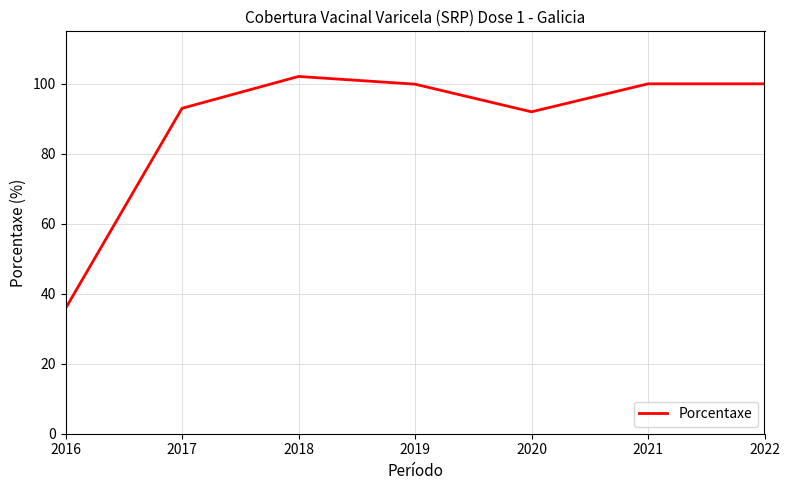

Between 2016 and 2017, which is larger?

2017